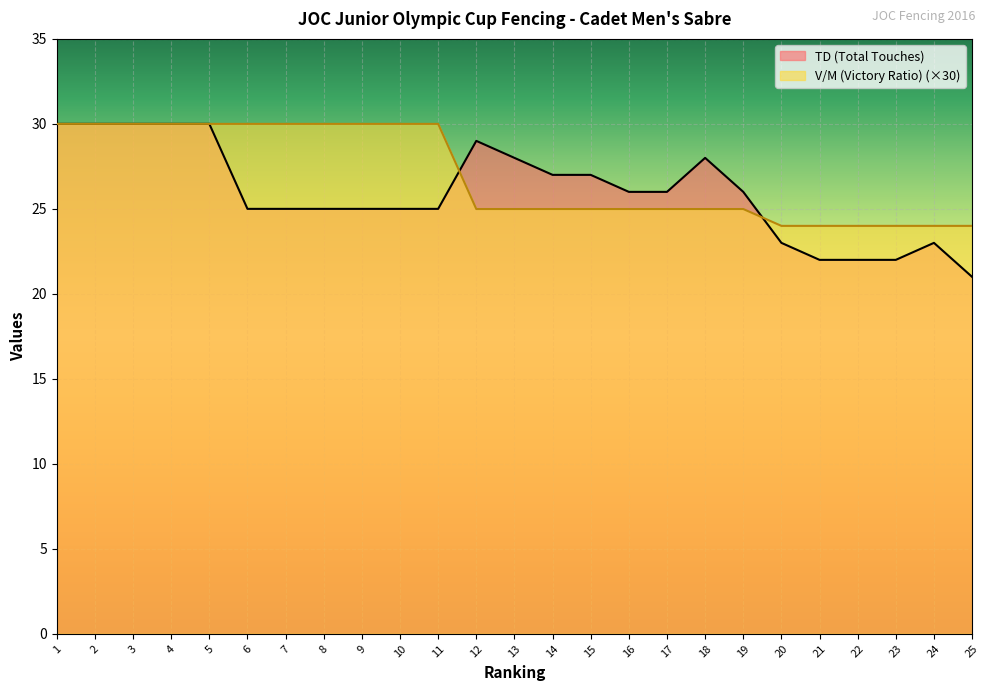

At how many categories does at least one series exceed 29?

11